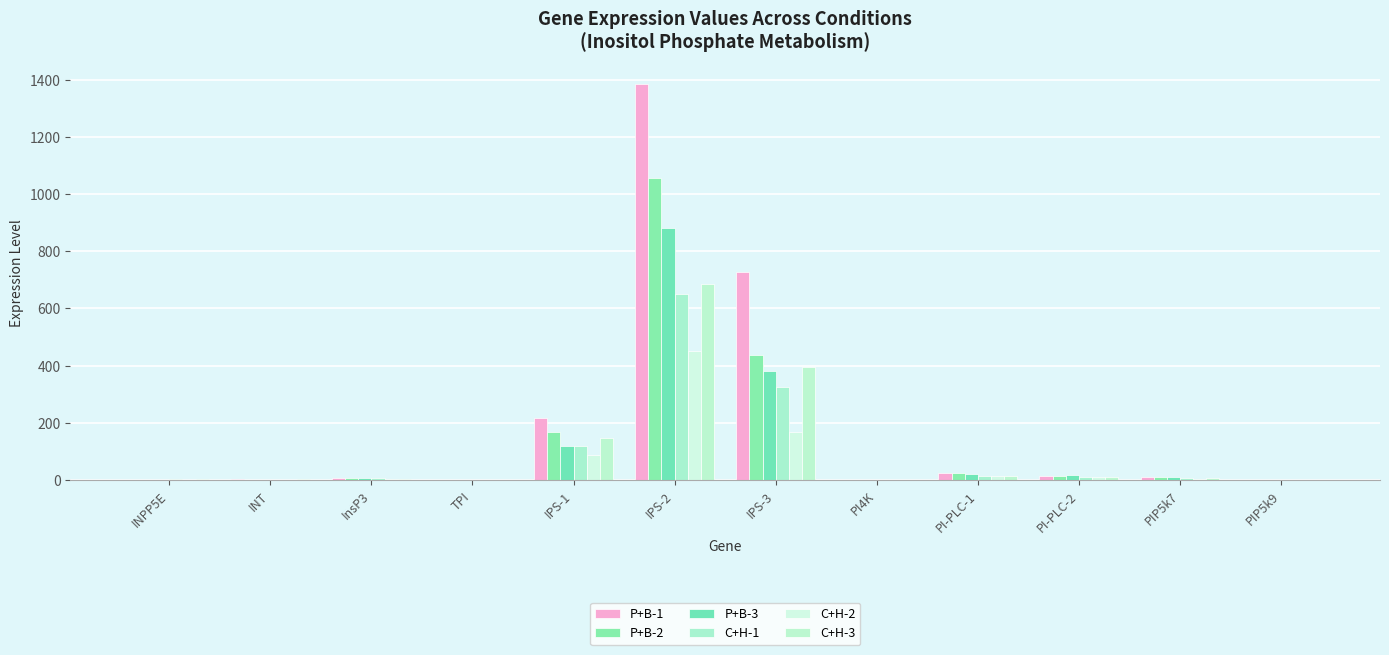

What is the spread (max minus min) of values at PIP5k7?

7.1